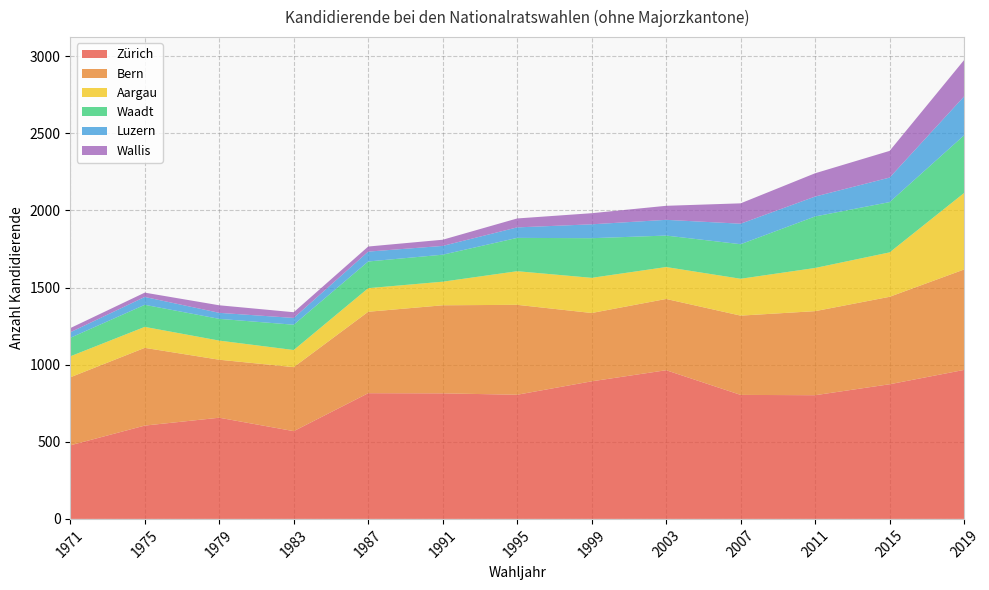

Reading left to right, list all the values displayed in this chart.

Zürich: 1971=477	1975=605	1979=656	1983=569	1987=815	1991=814	1995=805	1999=892	2003=964	2007=804	2011=802	2015=873	2019=966
Bern: 1971=441	1975=504	1979=376	1983=415	1987=528	1991=571	1995=583	1999=443	2003=462	2007=514	2011=545	2015=567	2019=651
Aargau: 1971=136	1975=136	1979=124	1983=111	1987=153	1991=153	1995=218	1999=228	2003=207	2007=239	2011=280	2015=288	2019=496
Waadt: 1971=120	1975=143	1979=141	1983=164	1987=173	1991=175	1995=216	1999=257	2003=204	2007=224	2011=334	2015=326	2019=374
Luzern: 1971=36	1975=51	1979=39	1983=44	1987=64	1991=57	1995=68	1999=90	2003=102	2007=133	2011=129	2015=159	2019=252
Wallis: 1971=27	1975=28	1979=49	1983=37	1987=33	1991=40	1995=58	1999=72	2003=91	2007=132	2011=151	2015=173	2019=236